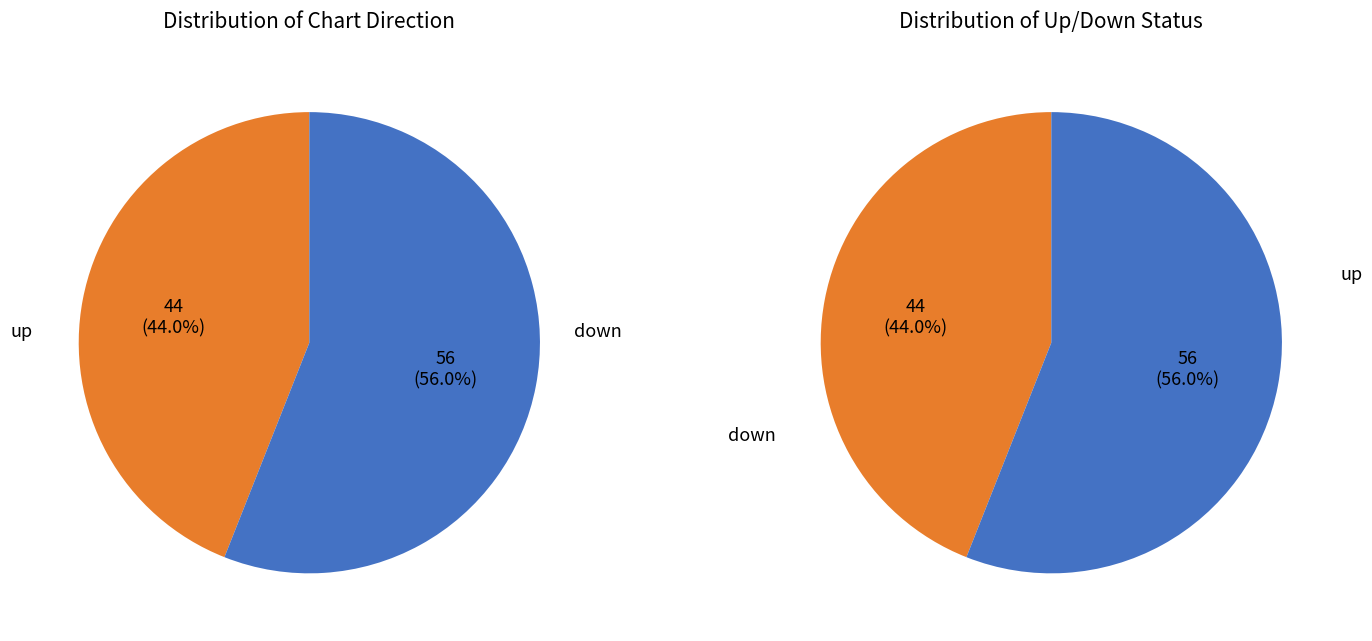

Combined, what portion of the pie is down and up?

100.0%